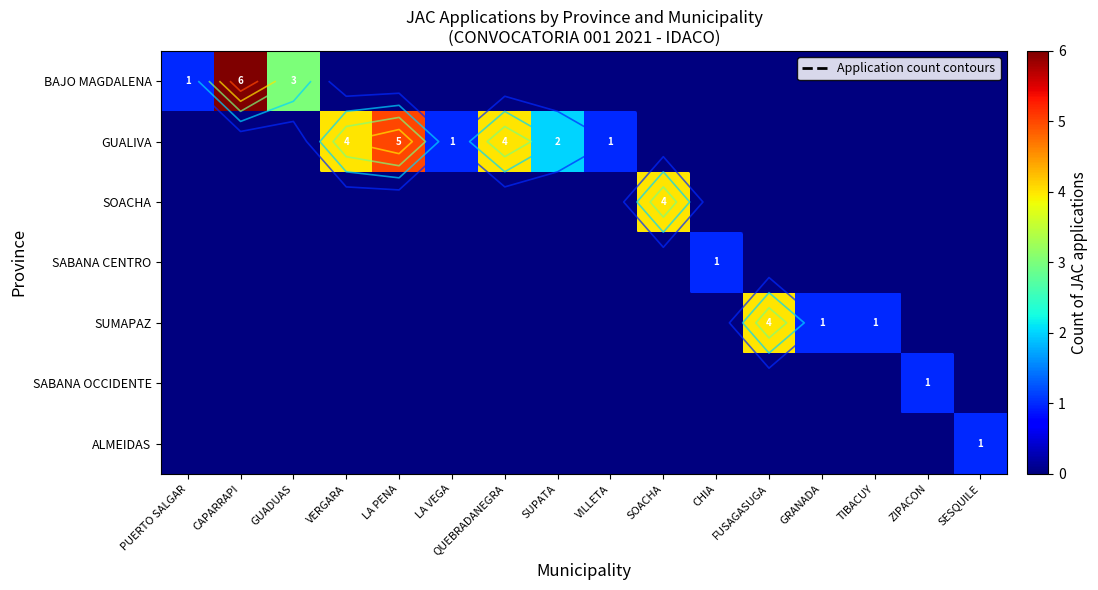

Which category has the lowest value across all series?

VERGARA